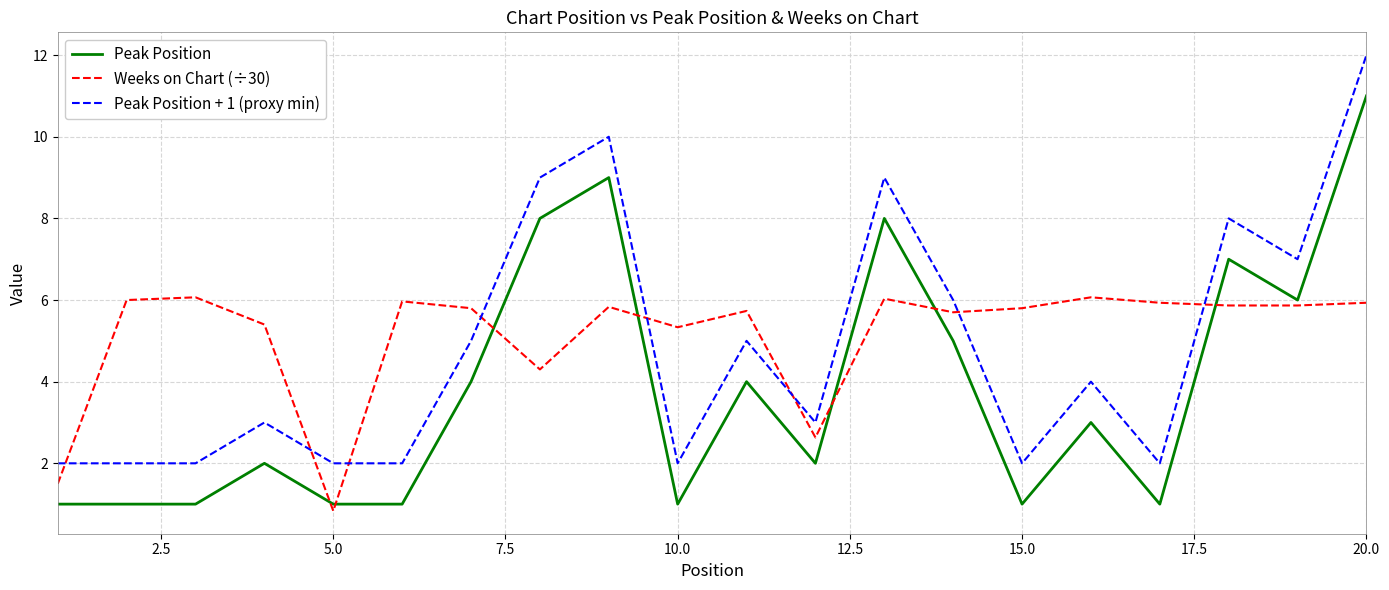

What is the highest value of the Peak Position series?

11.0